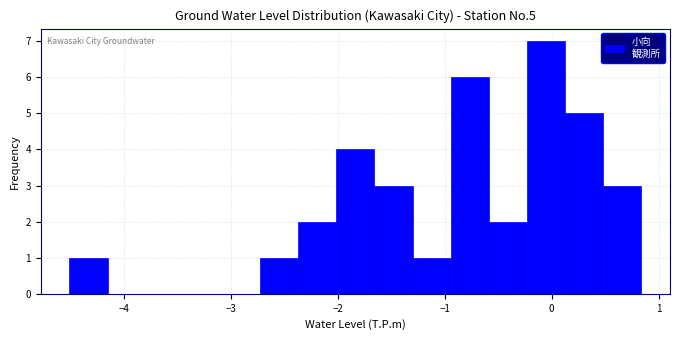

Read against the x-axis, roughly where is the centre of the tallest bar?

-0.1